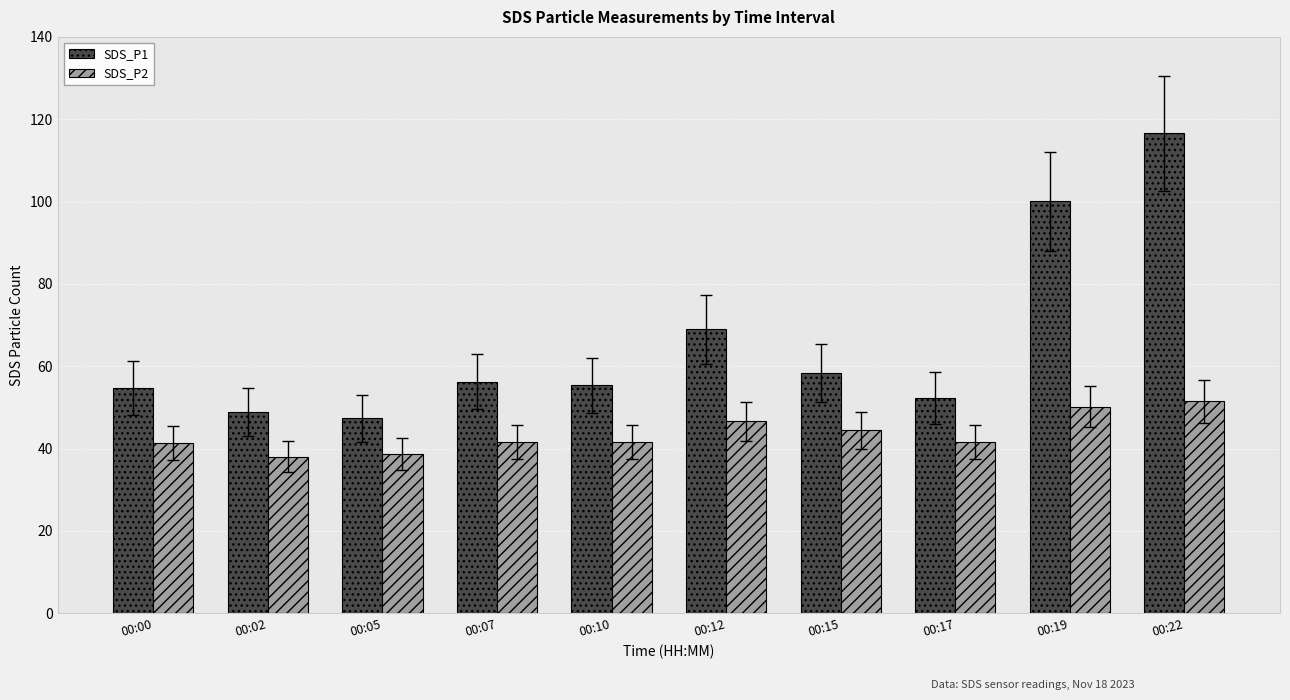

Where is SDS_P1 nearest to the value 81?

00:12